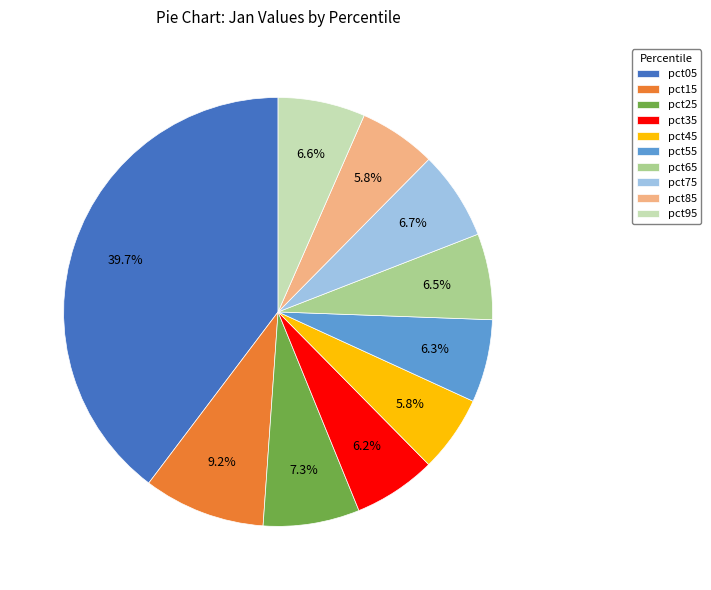

Which category has the biggest portion of the pie?

pct05